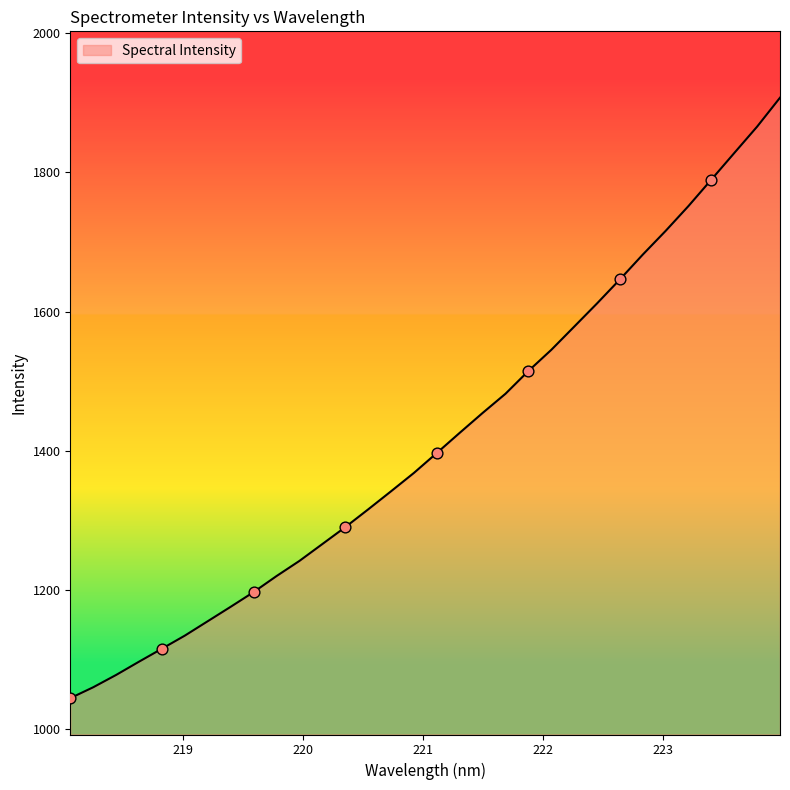

What is the smallest value displayed?

1044.6